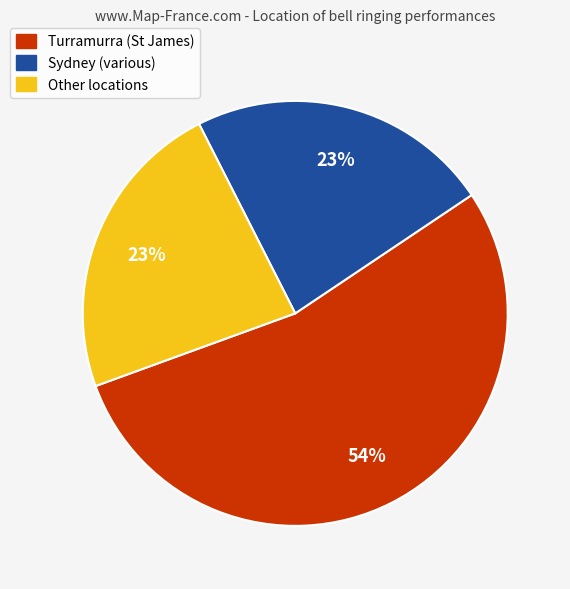

The Sydney (various) slice represents 16% of the pie. True or false?

False